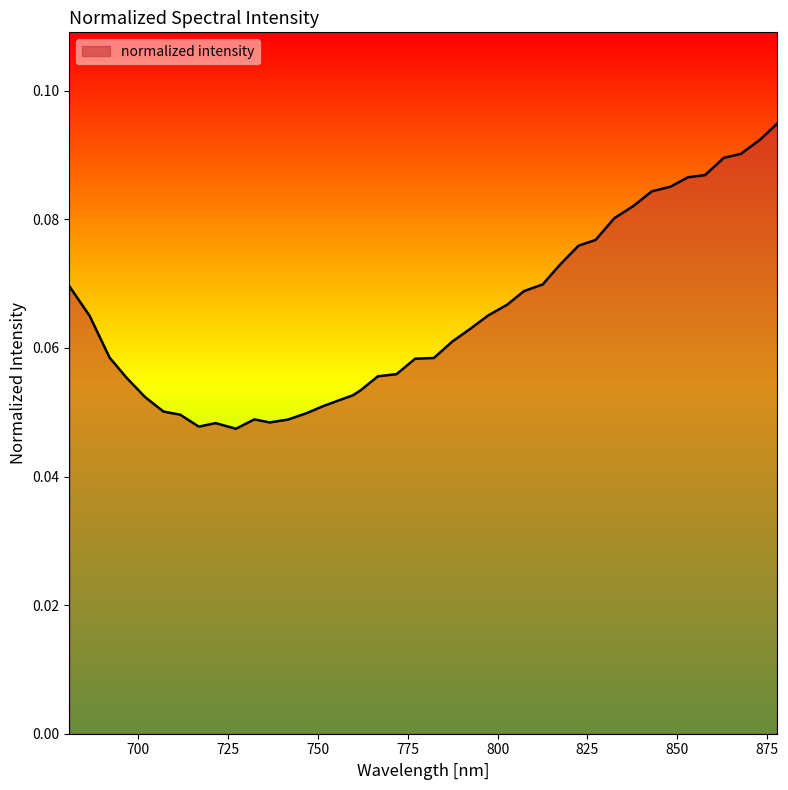

What is the maximum value shown in the chart?

0.1